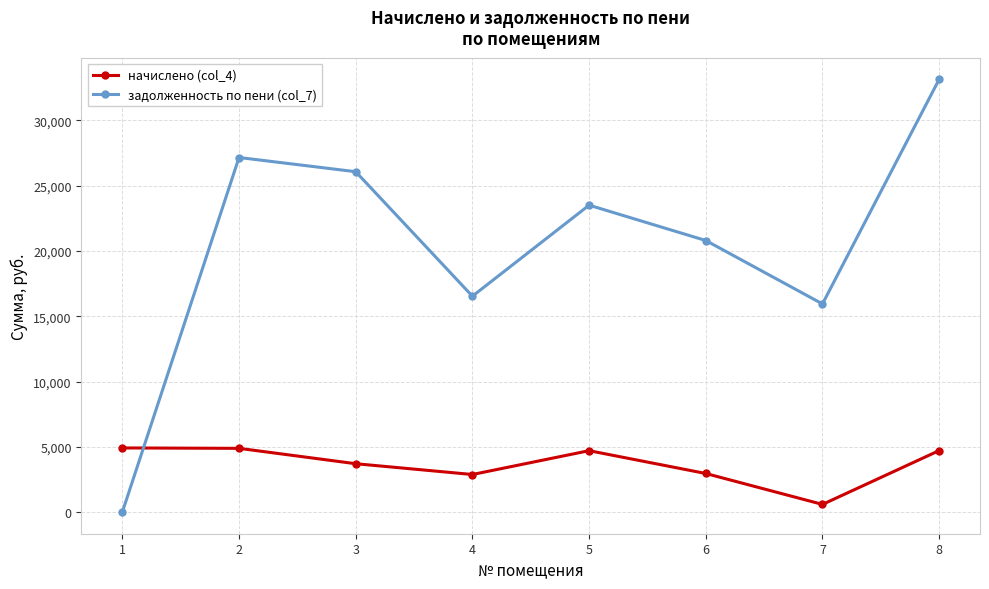

How many data points in начислено (col_4) are above 4703?

4